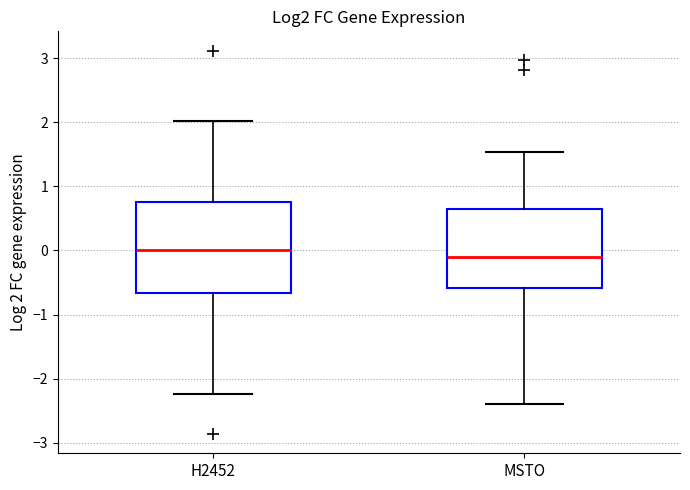

Which box has the lowest median line?

MSTO